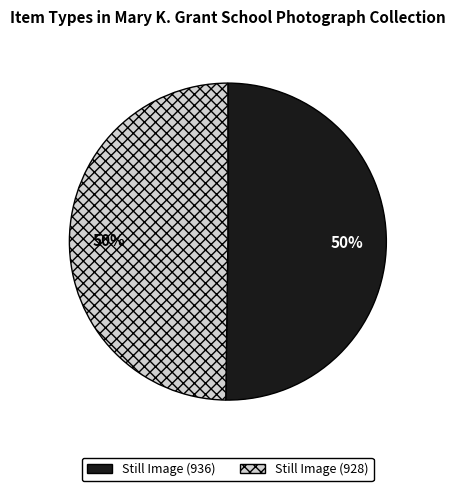

Approximately how many times larger is the value at Still Image (936) compared to Still Image (928)?

1.0